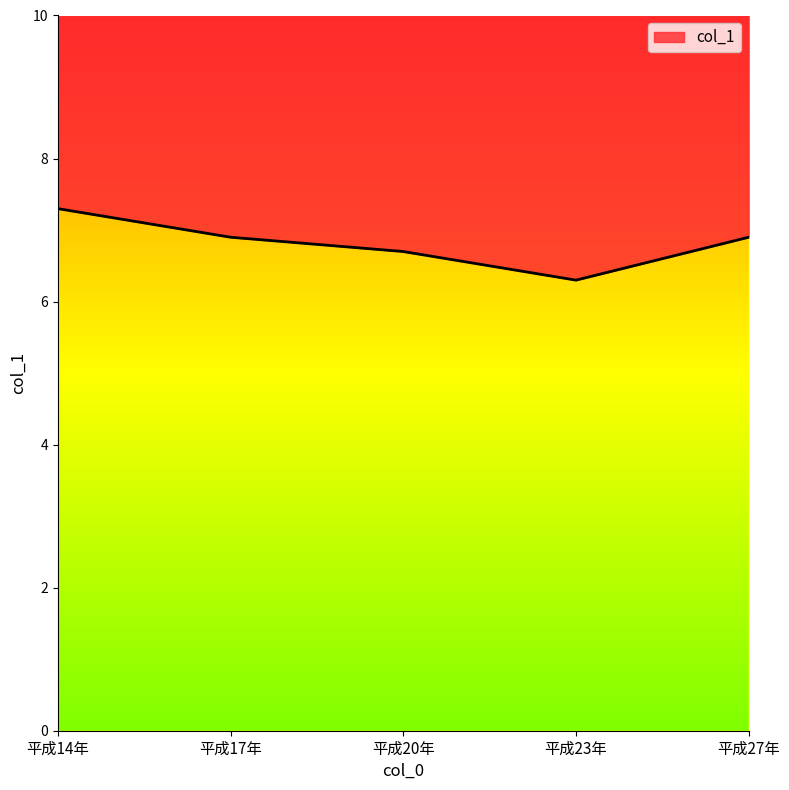

True or false: the data has more than 2 interior local peaks.

False